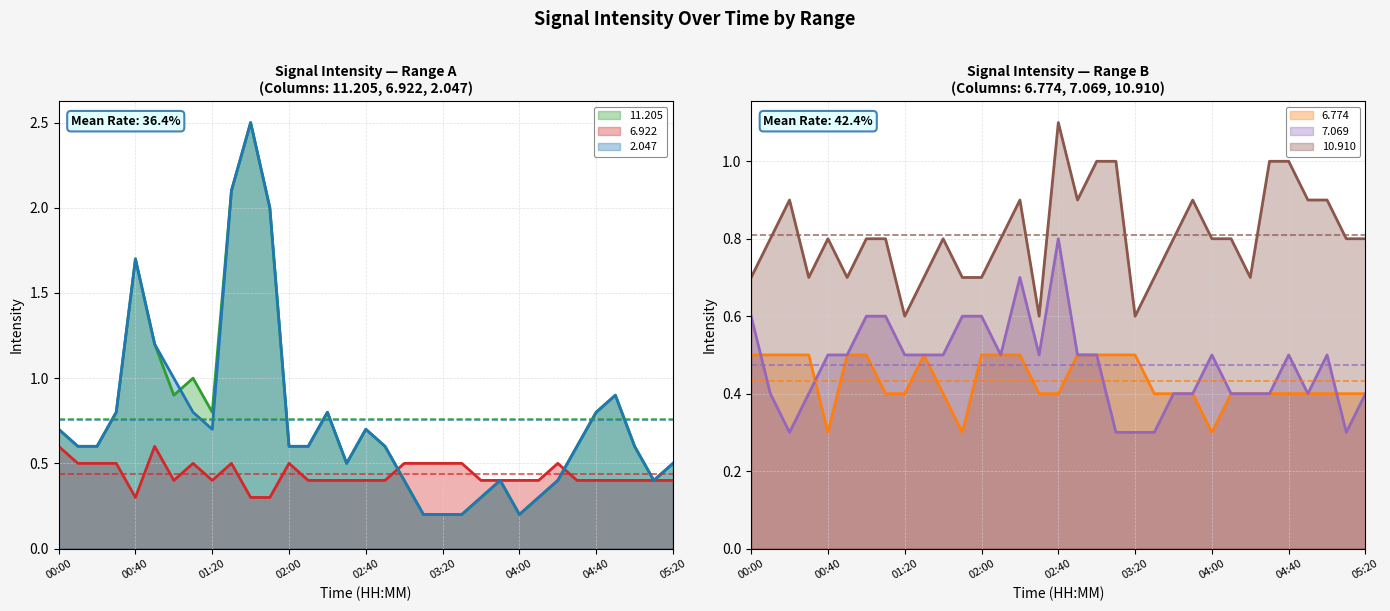

What is the difference between the maximum and second lowest values in the   6.922 series?

0.3